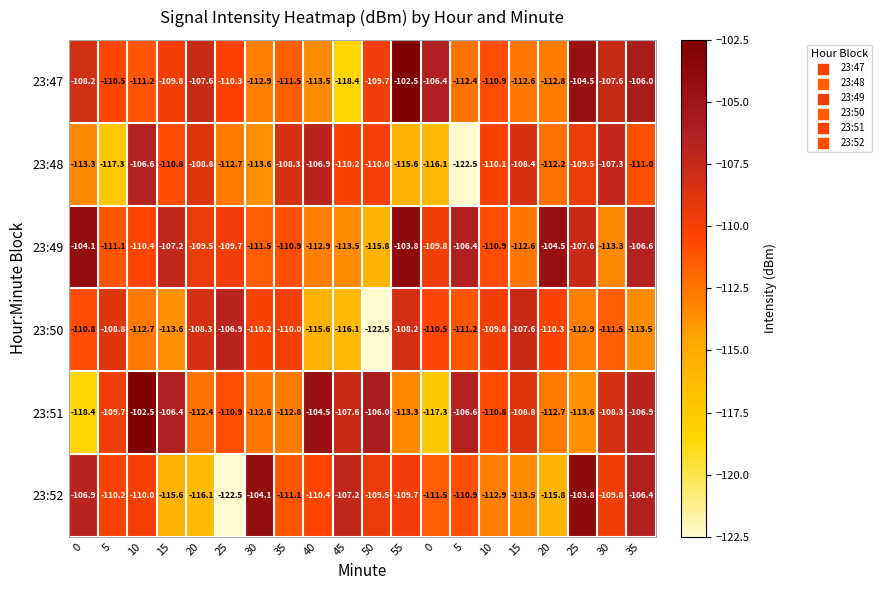

How many data points in 23:52 are less than -110?

11